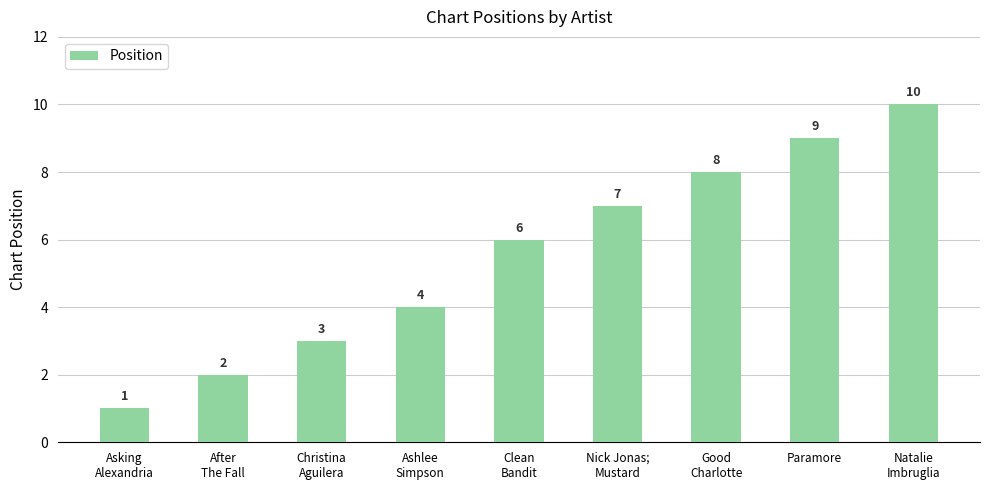

What is the label of the 7th bar from the left?

Good
Charlotte